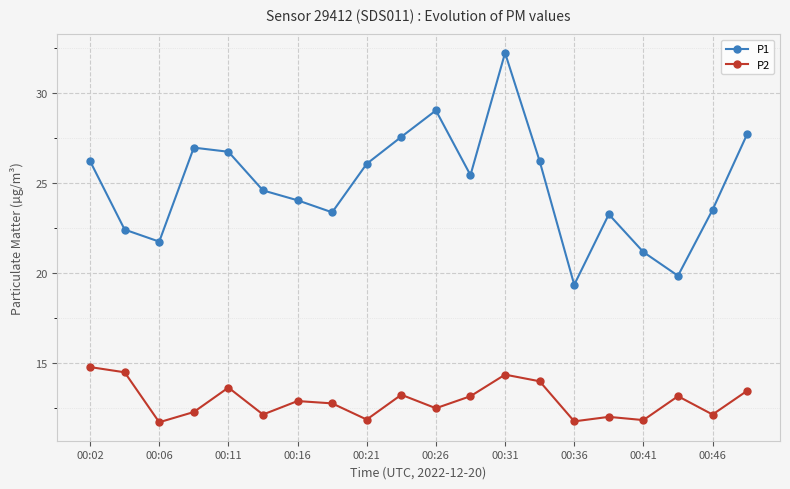

True or false: P2 and P1 intersect in this chart.

False